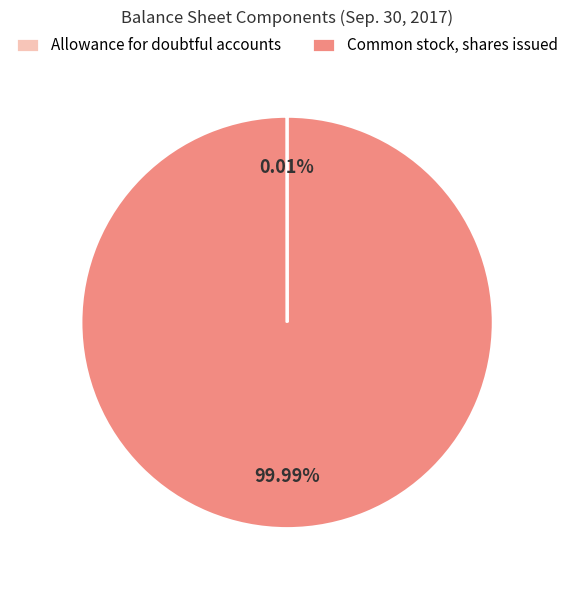

Is there any slice that represents more than half of the pie?

Yes